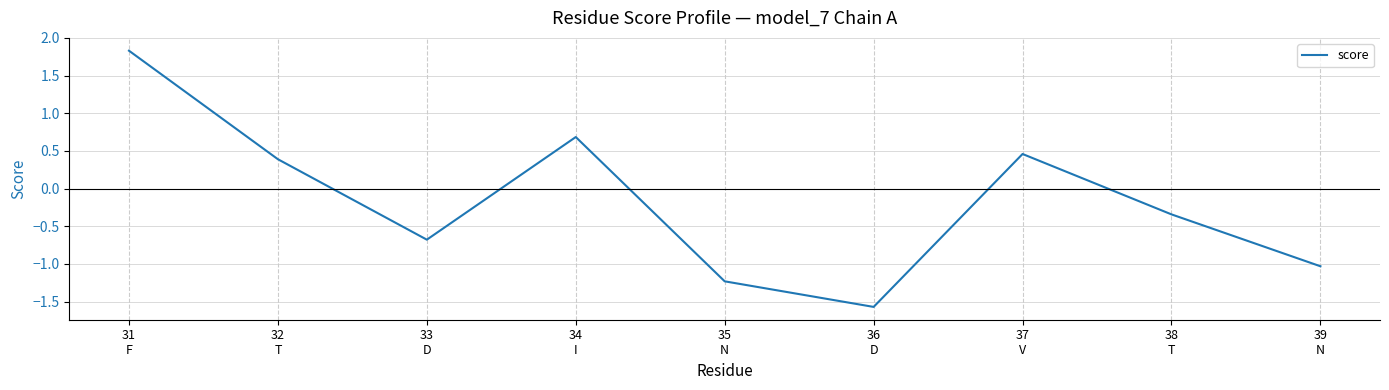

List the labels in order of value, smallest first.

36
D, 35
N, 39
N, 33
D, 38
T, 32
T, 37
V, 34
I, 31
F